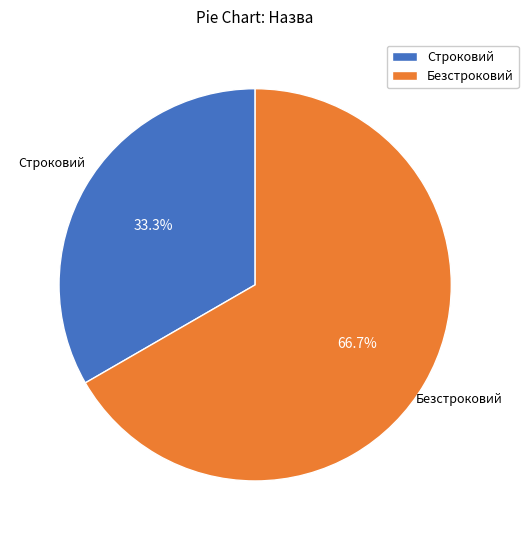

To the nearest percent, what portion does Строковий represent?

33%